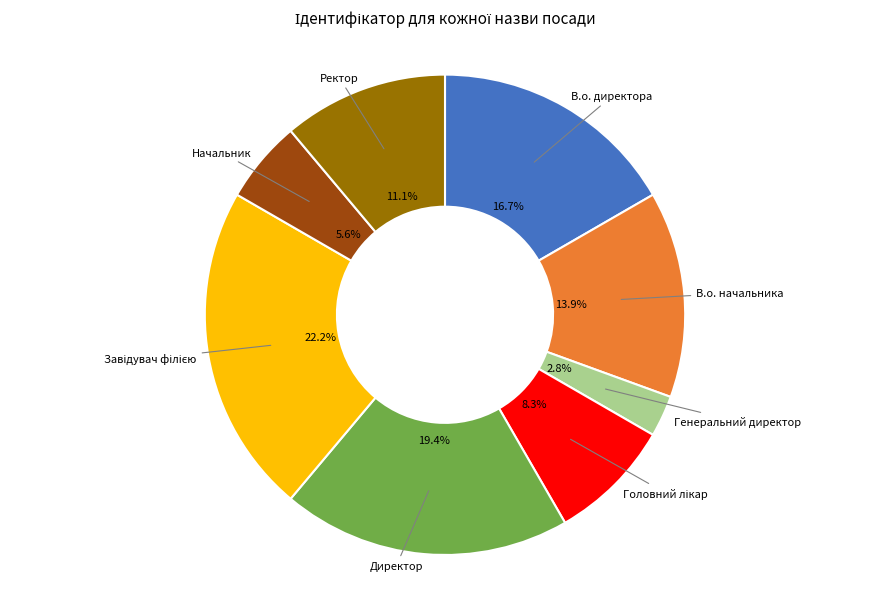

To the nearest percent, what is the difference between the largest and smallest slice percentages?

19%